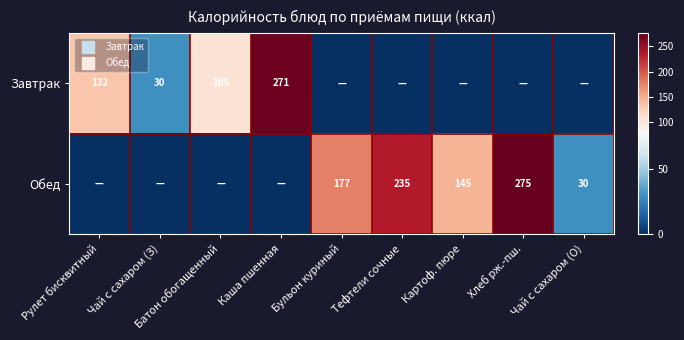

Is it true that Завтрак equals 132.4 at Рулет бисквитный?

True